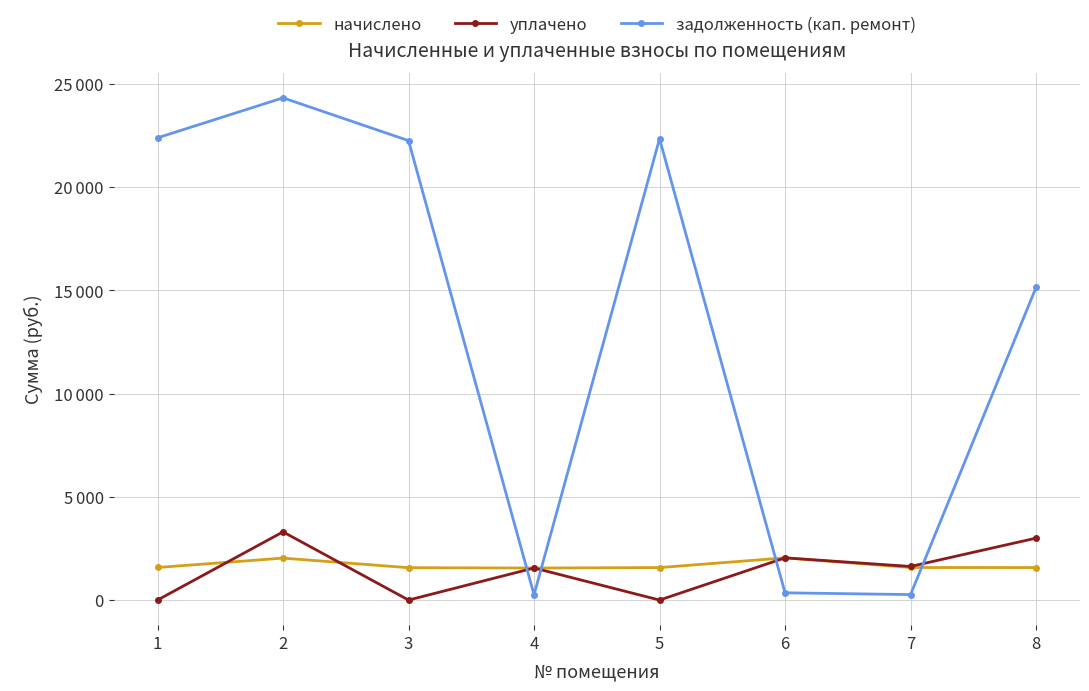

Reading right to left, transcribe all the data shown in this chart.

начислено: 1574.1	1577.3	2044.7	1574.1	1551.8	1567.7	2032.0	1577.3
уплачено: 3000.0	1627.5	2044.7	0.0	1553.2	0.0	3303.1	0.0
задолженность (кап. ремонт): 15149.1	264.8	350.6	22347.0	257.9	22256.7	24329.0	22392.2